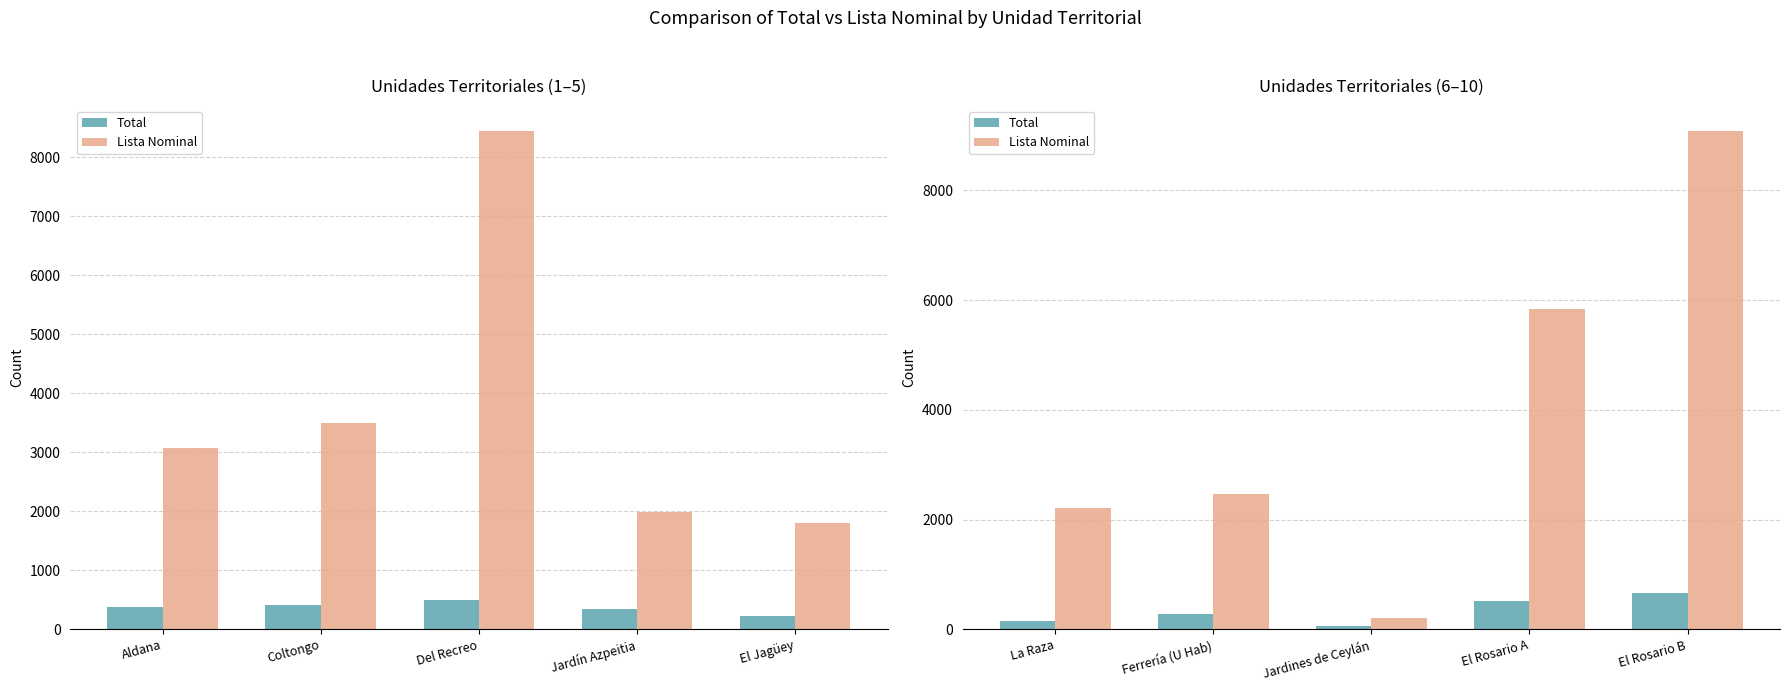

How many groups of bars are there?

5